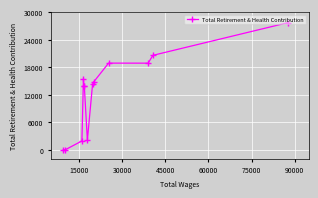

How many positive values are there?

11